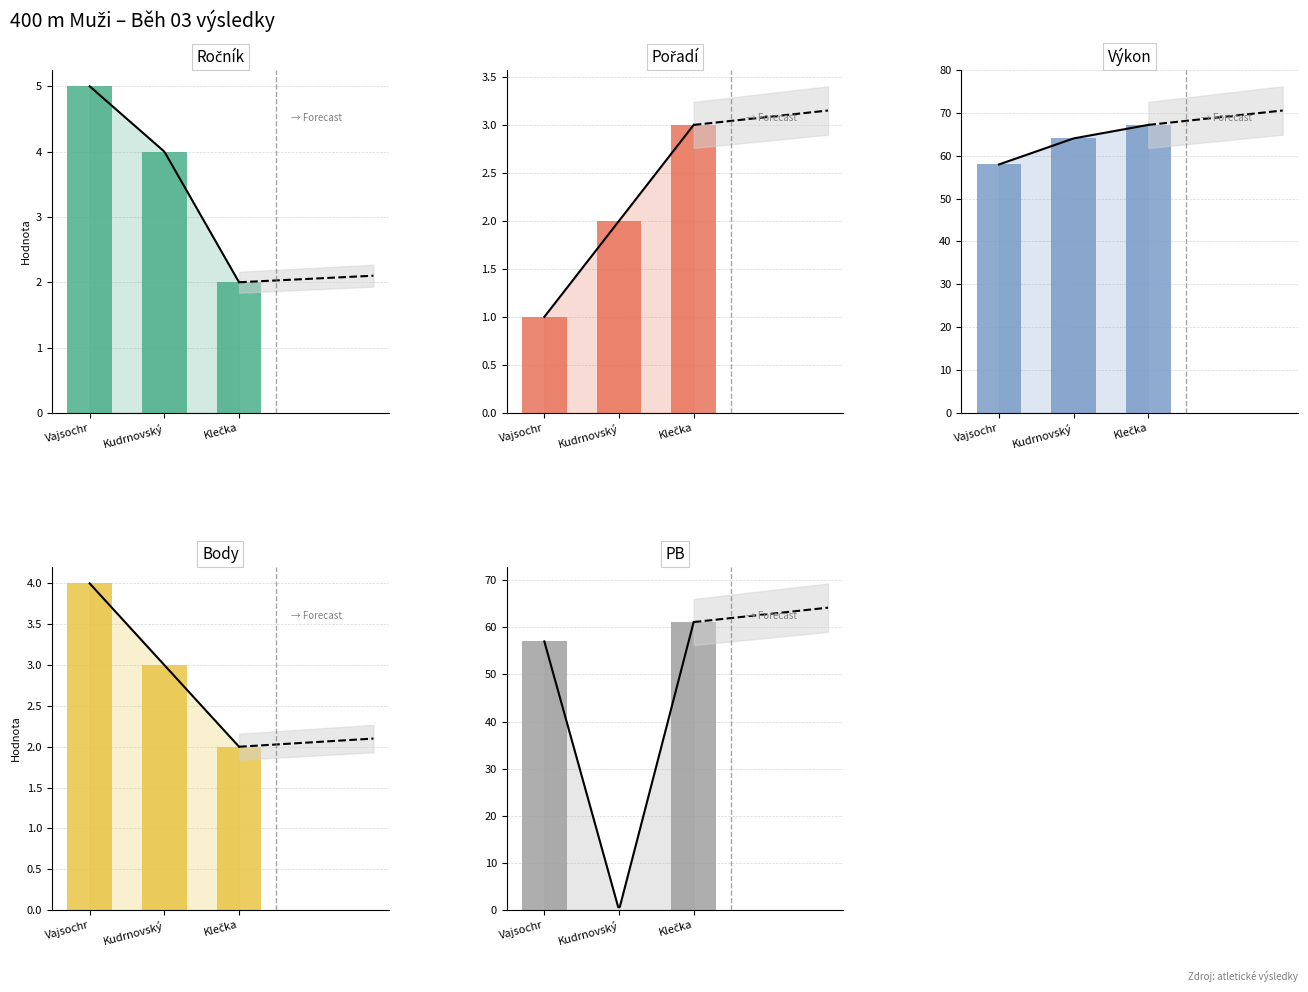

How many groups of bars are there?

3